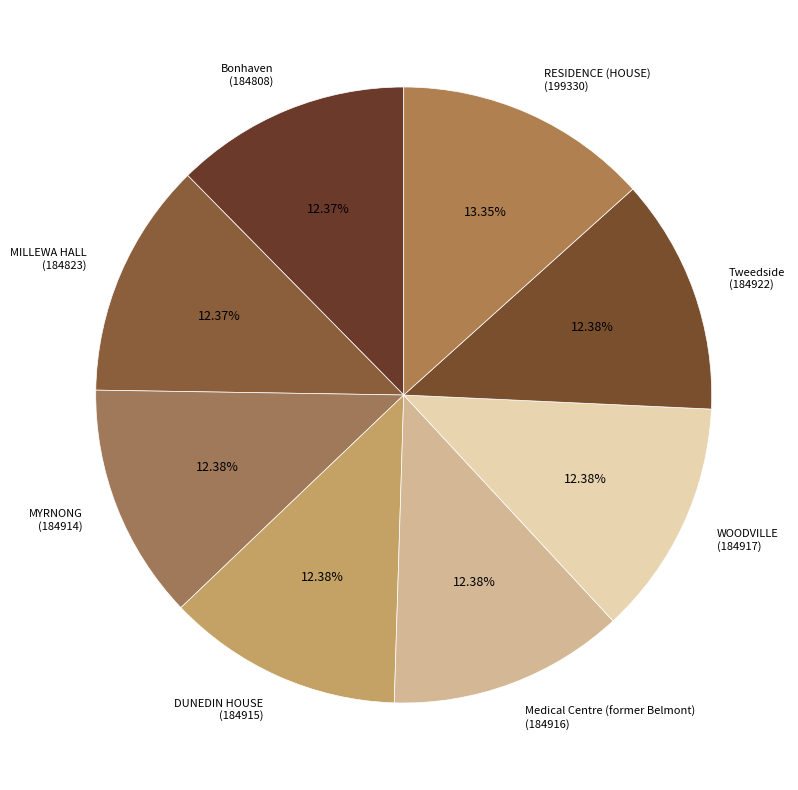

Approximately how many times larger is the value at Medical Centre (former Belmont) compared to Bonhaven?

1.0